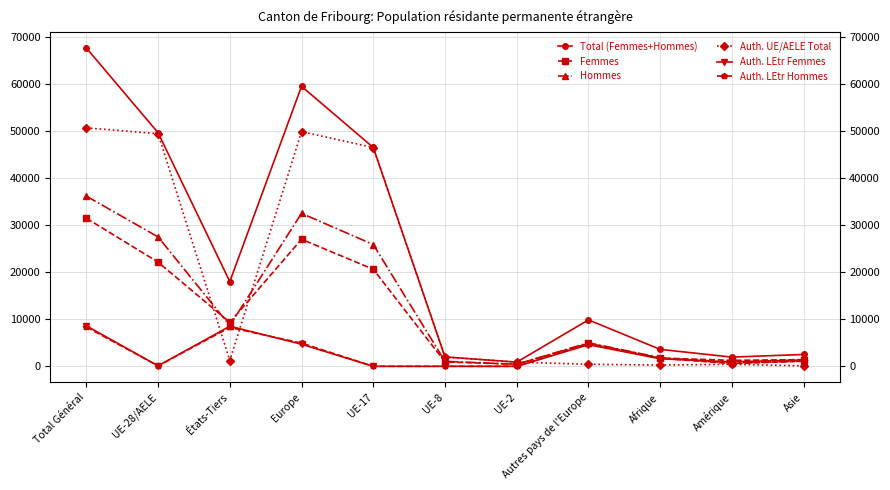

What is the spread (max minus min) of values at Afrique?

3327